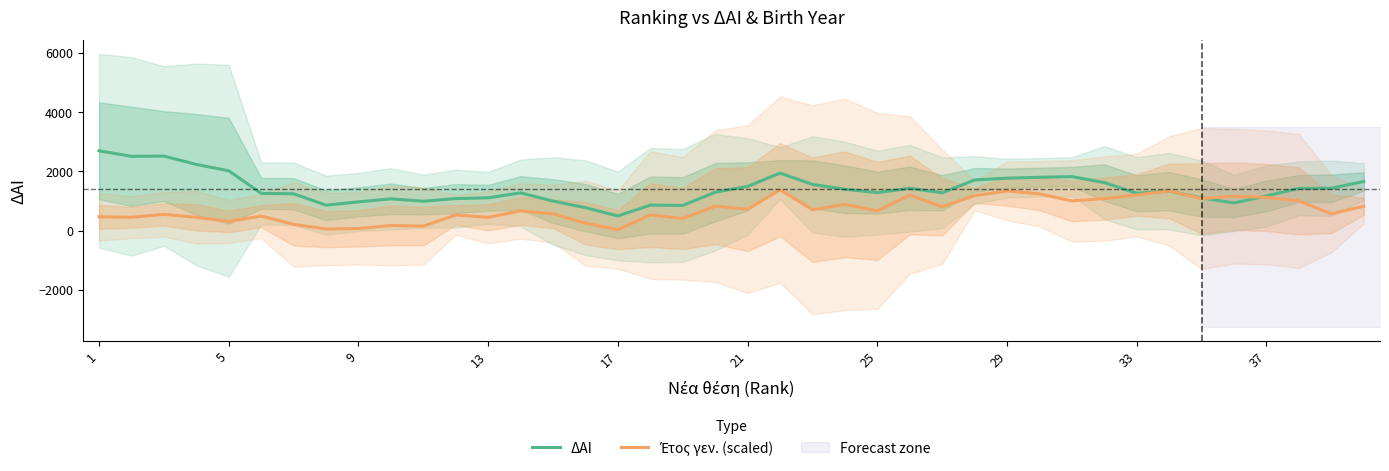

How many lines are shown in the chart?

2